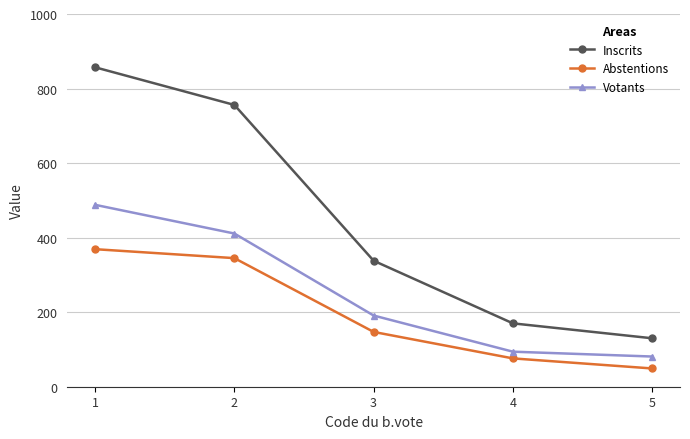

Between 2 and 3, which series saw the biggest shift?

Inscrits